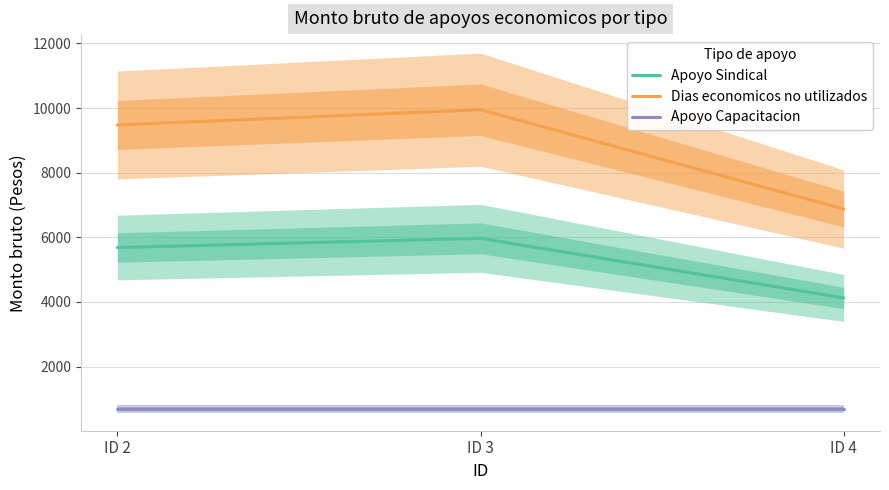

Rank the series by their average value, from lowest to highest.

Apoyo Capacitacion, Apoyo Sindical, Dias economicos no utilizados